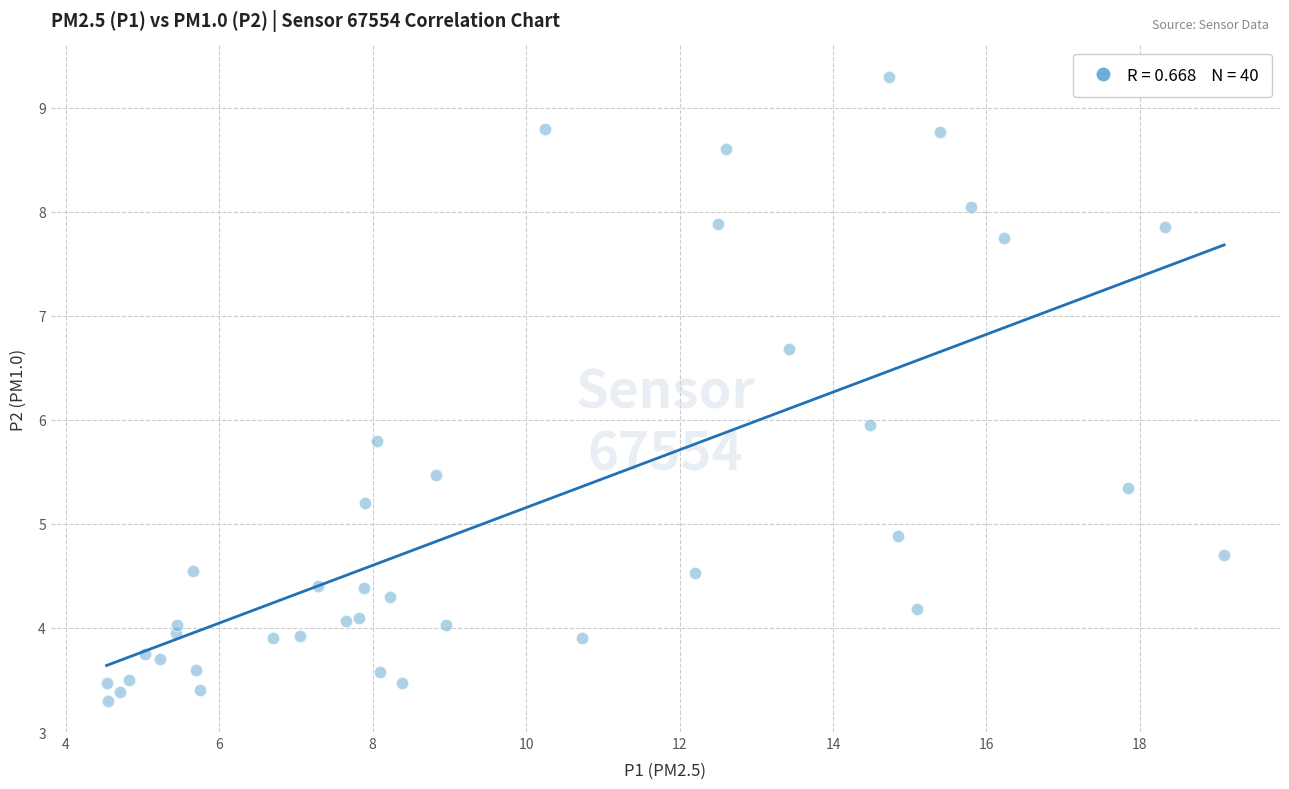

What is the range of X values (max minus min)?

14.6